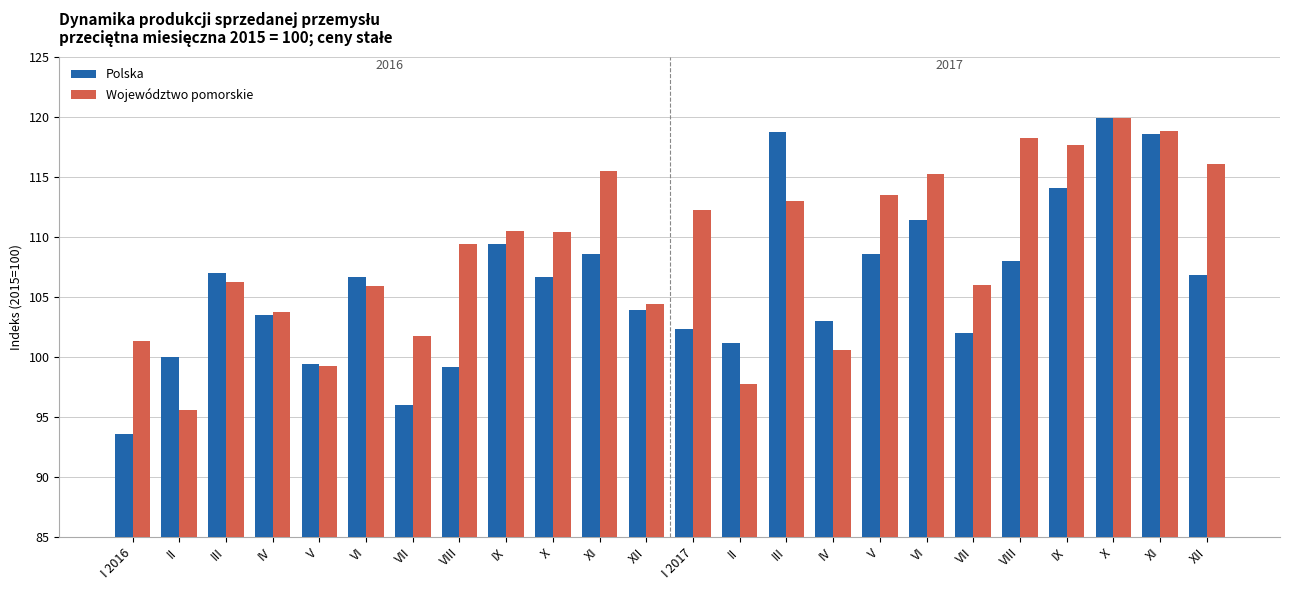

Rank the series by their average value, from lowest to highest.

Polska, Województwo pomorskie